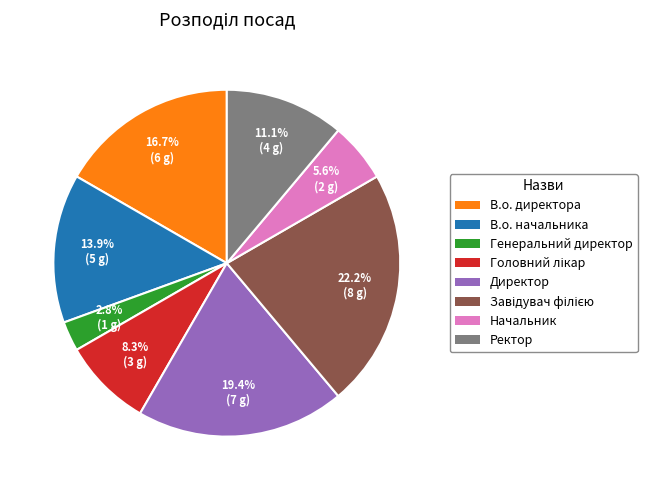

Is there a majority slice in this chart?

No